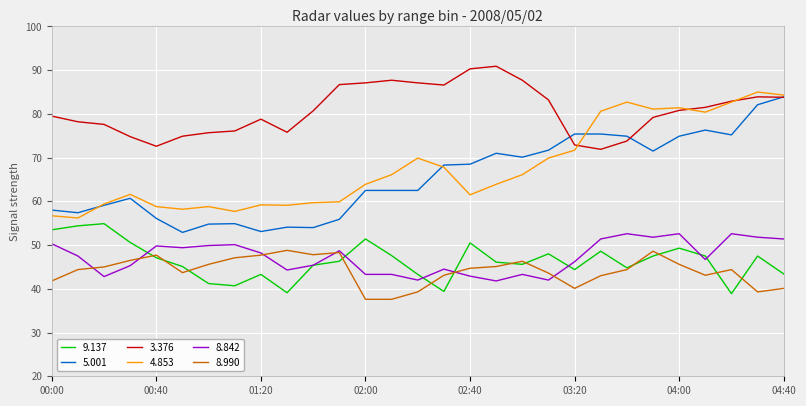

Which series has the widest spread of values?

5.001